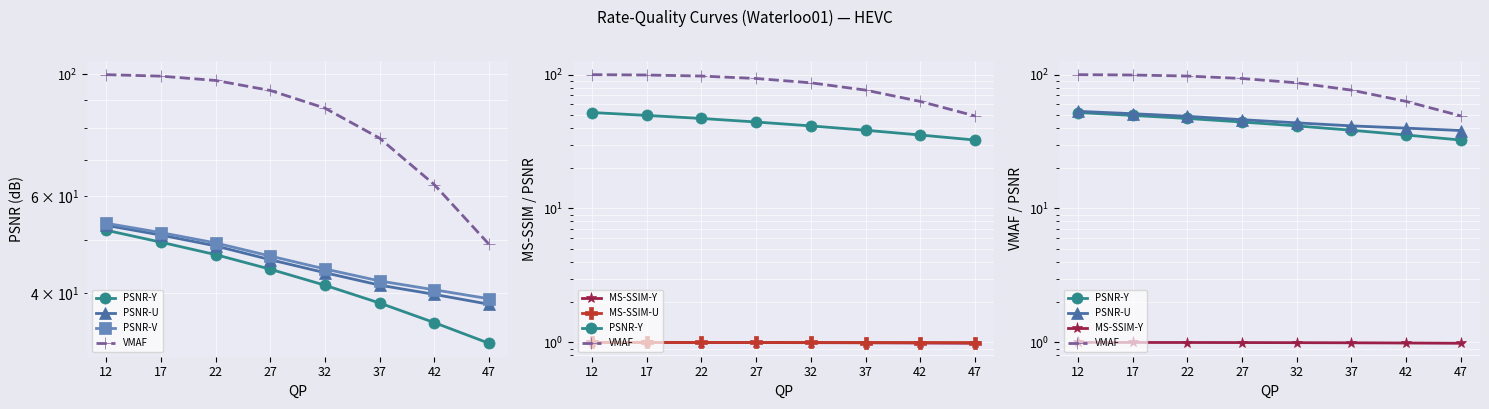

What is the spread (max minus min) of values at 37?

75.6